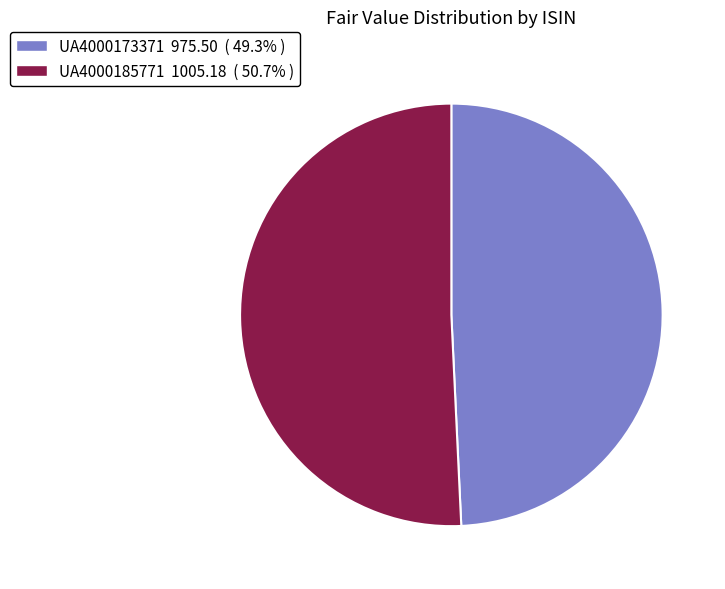

Between UA4000185771 and UA4000173371, which is larger?

UA4000185771